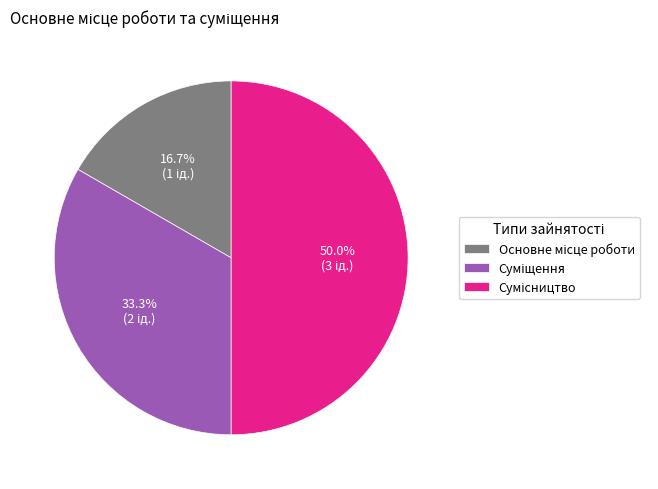

To the nearest percent, what percentage of the pie is Суміщення?

33%